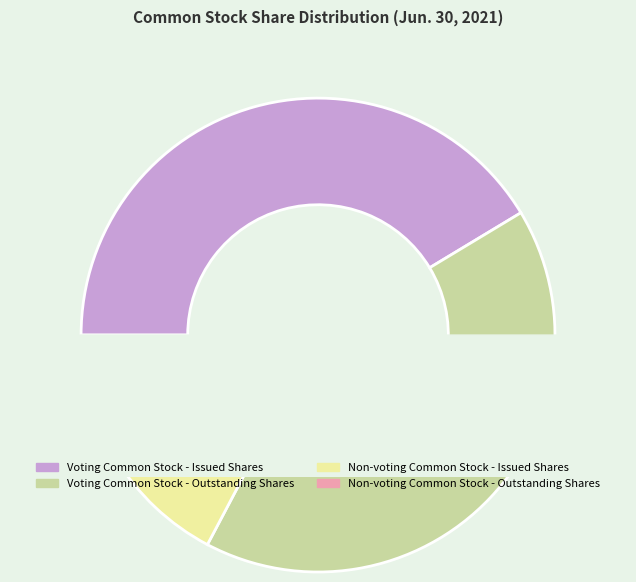

To the nearest percent, what is the average slice percentage?

25%